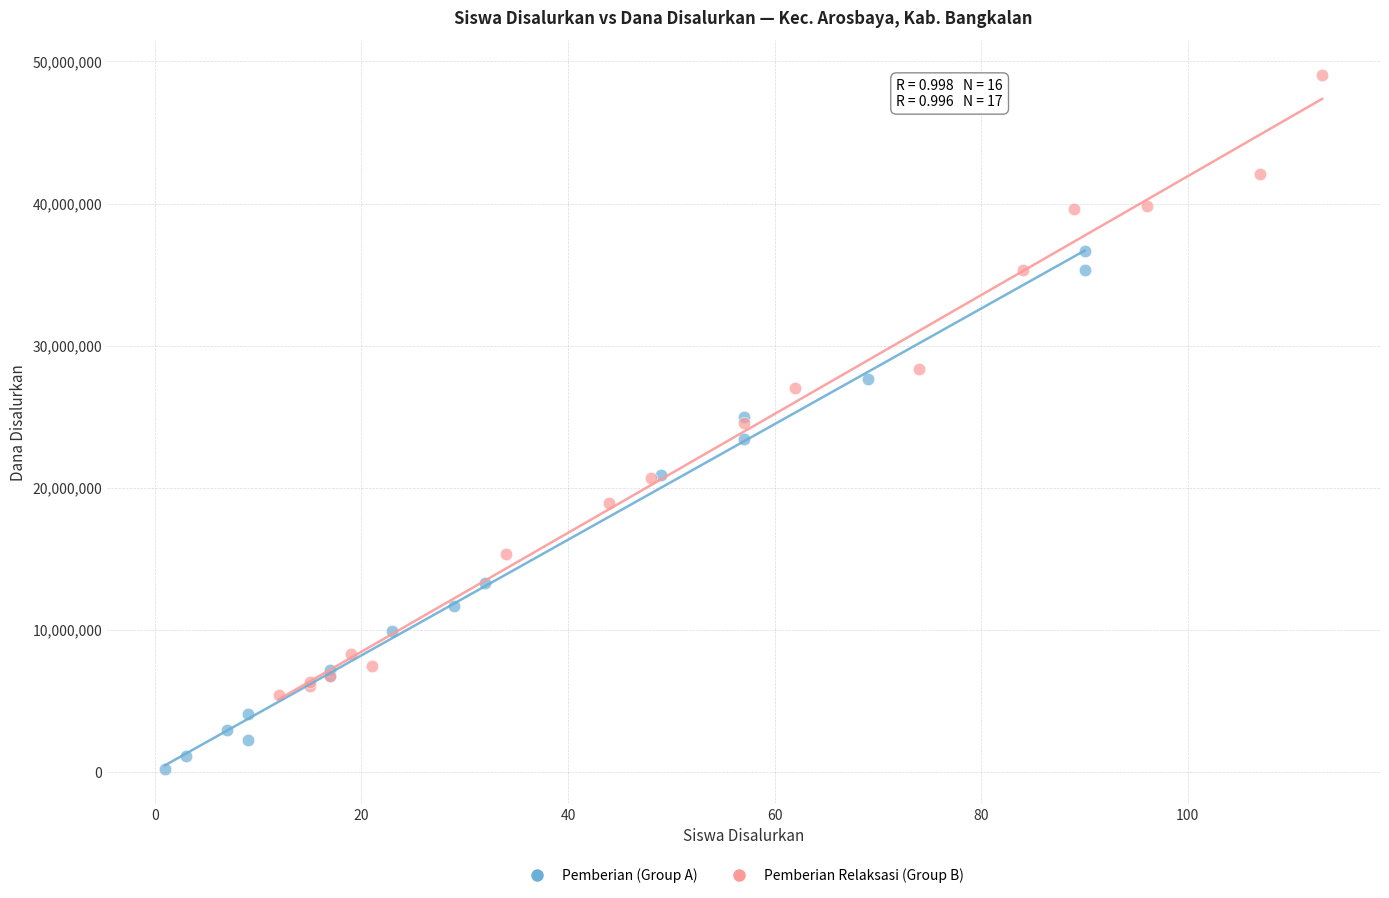

Which series has the widest spread of Y values?

Pemberian Relaksasi (Group B)